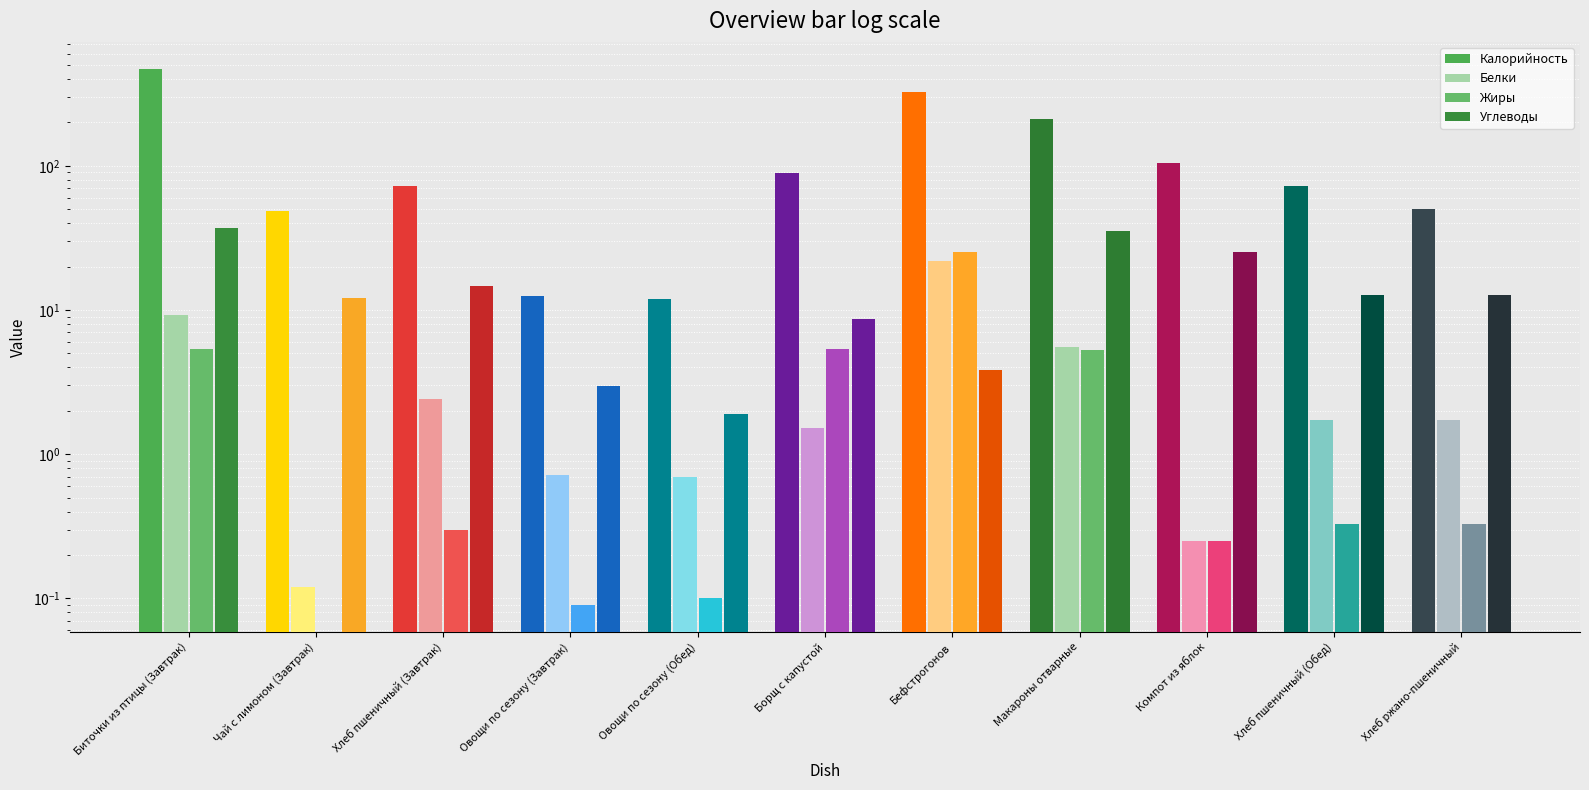

What is the label of the 1st bar from the left?

Биточки из птицы (Завтрак)